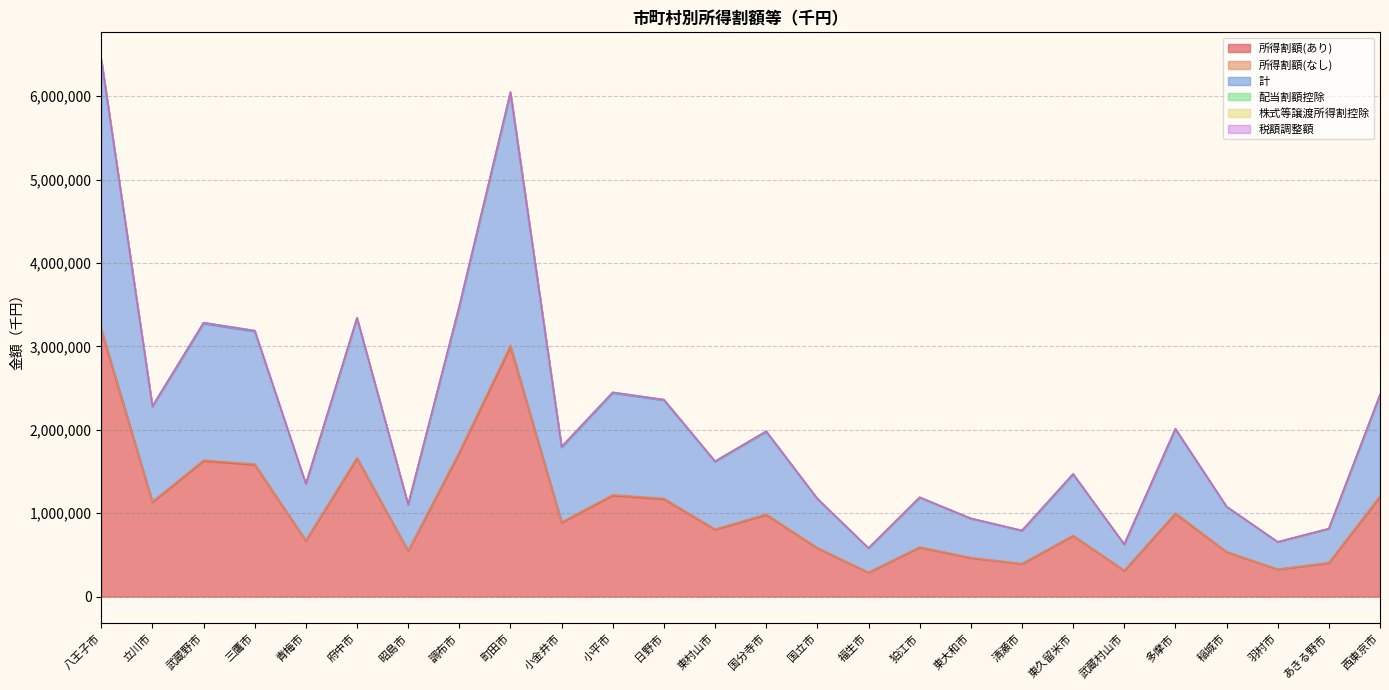

What is the label of the 23rd point from the left?

稲城市